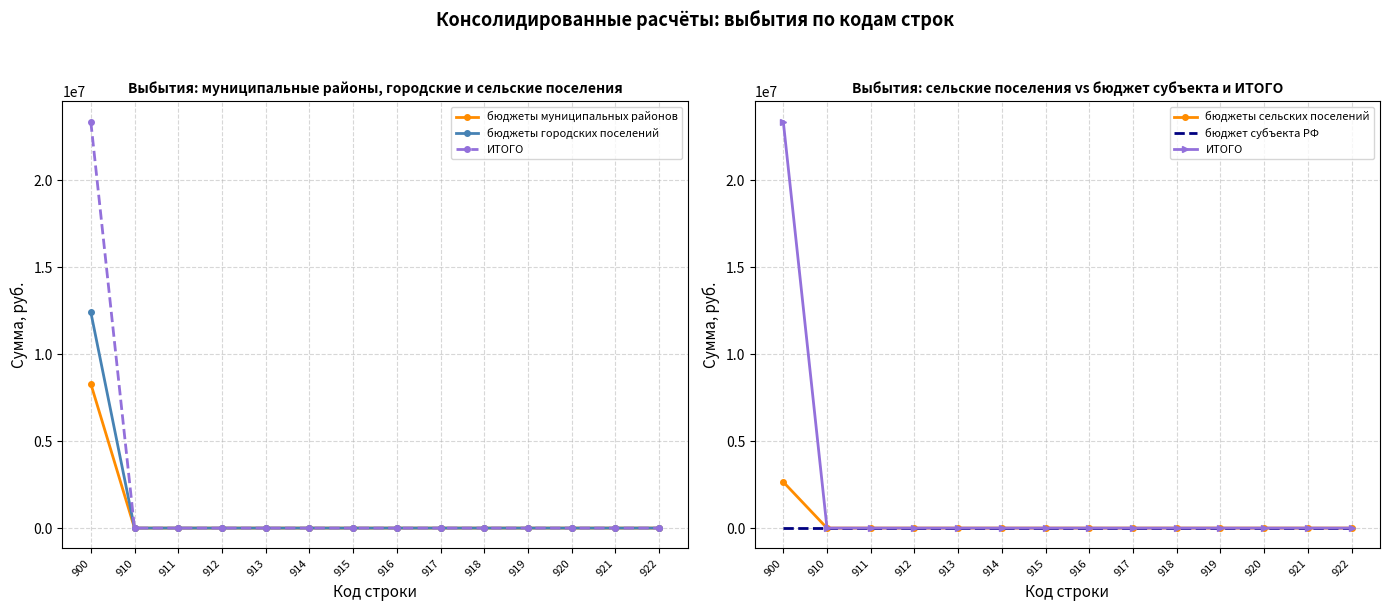

True or false: бюджеты сельских поселений has a value of 0 at 920.

True